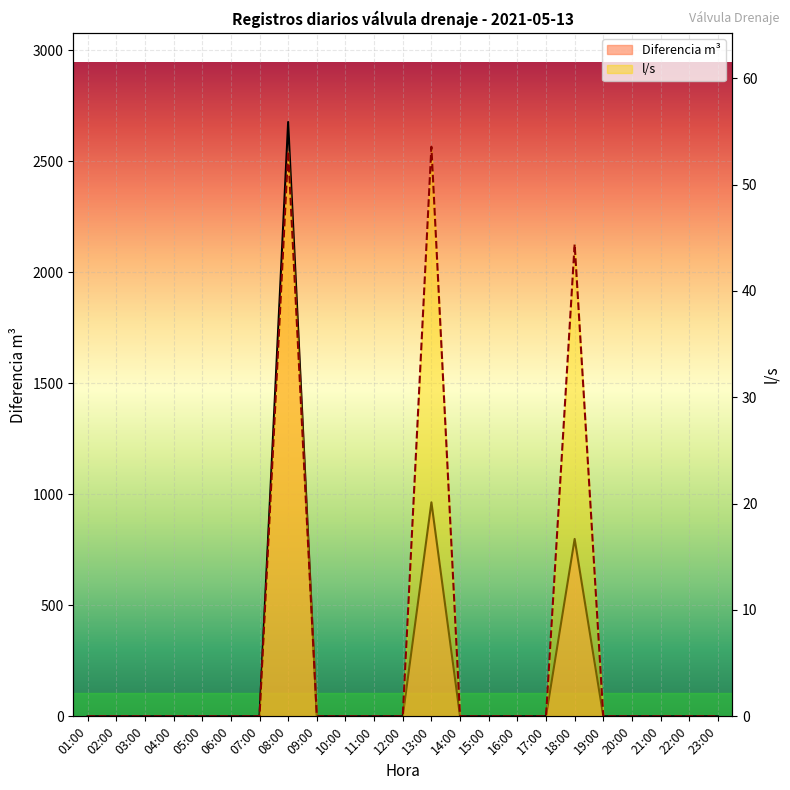

Which has a higher value, 15:00 or 09:00?

15:00